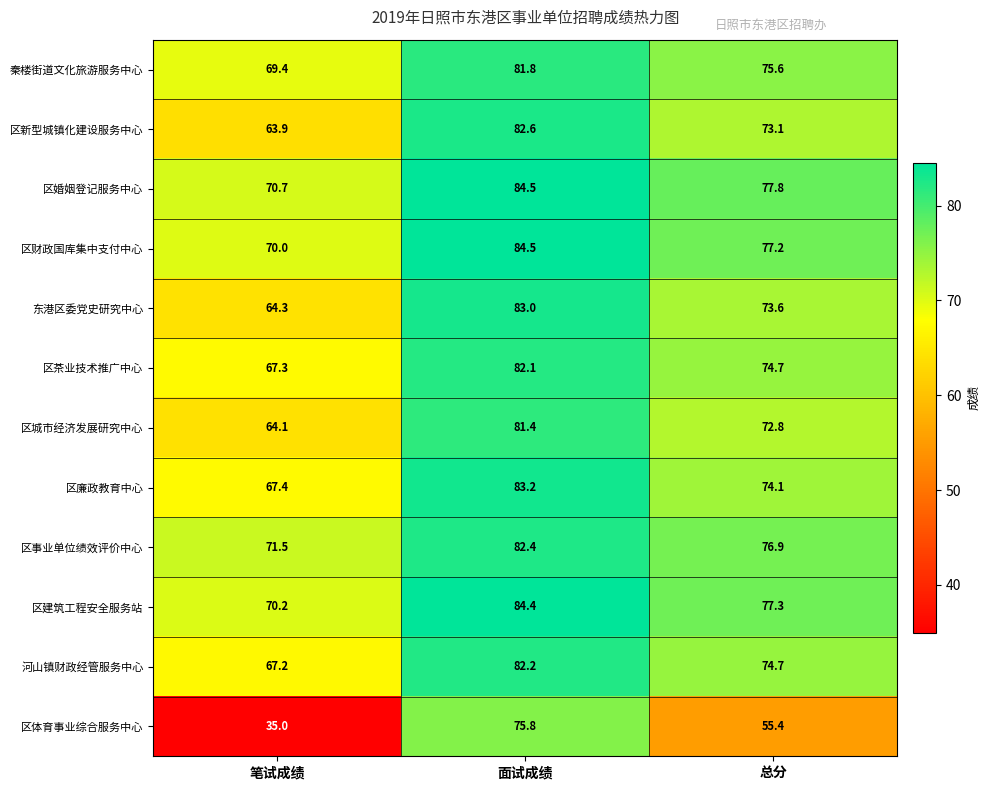

Which label corresponds to the smallest value in the chart?

笔试成绩